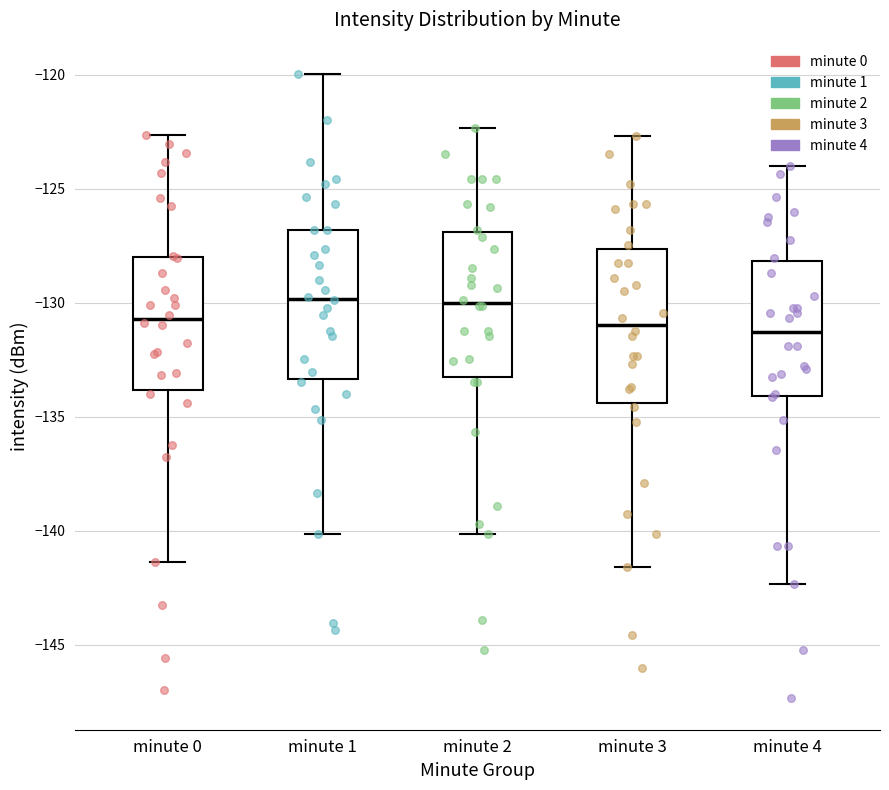

Reading left to right, read every box against the y-axis: the position of its median line, the range the box covers, and the ends of its whiskers. The values are not printed on the chart, so give them approximately, as read against the axis.

minute 0: median -130.5, box -134.0 to -128.0, whiskers -141.5 to -122.5
minute 1: median -130.0, box -133.5 to -127.0, whiskers -140.0 to -120.0
minute 2: median -130.0, box -133.0 to -127.0, whiskers -140.0 to -122.5
minute 3: median -131.0, box -134.5 to -127.5, whiskers -141.5 to -122.5
minute 4: median -131.5, box -134.0 to -128.0, whiskers -142.5 to -124.0